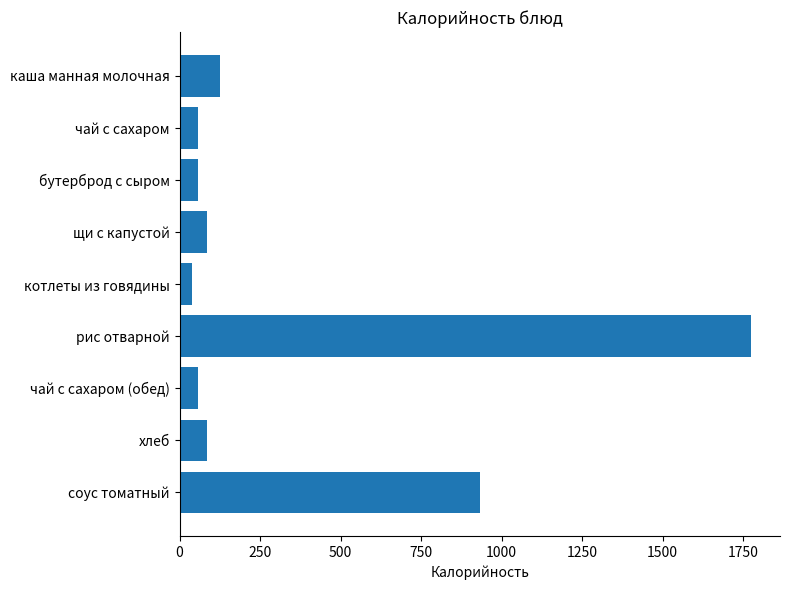

Which label corresponds to the smallest value in the chart?

котлеты из говядины